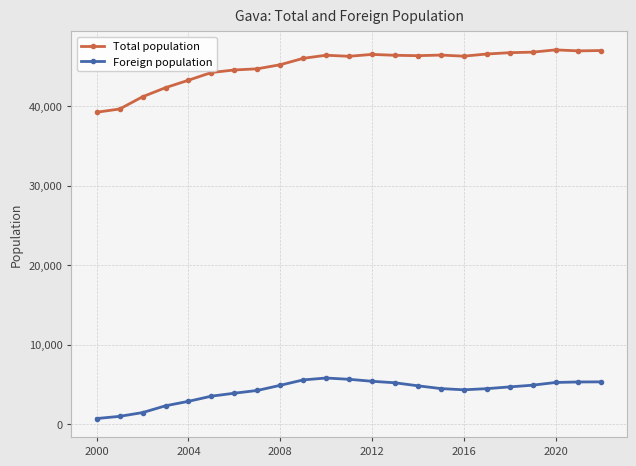

What is the maximum value for Foreign population?

5794